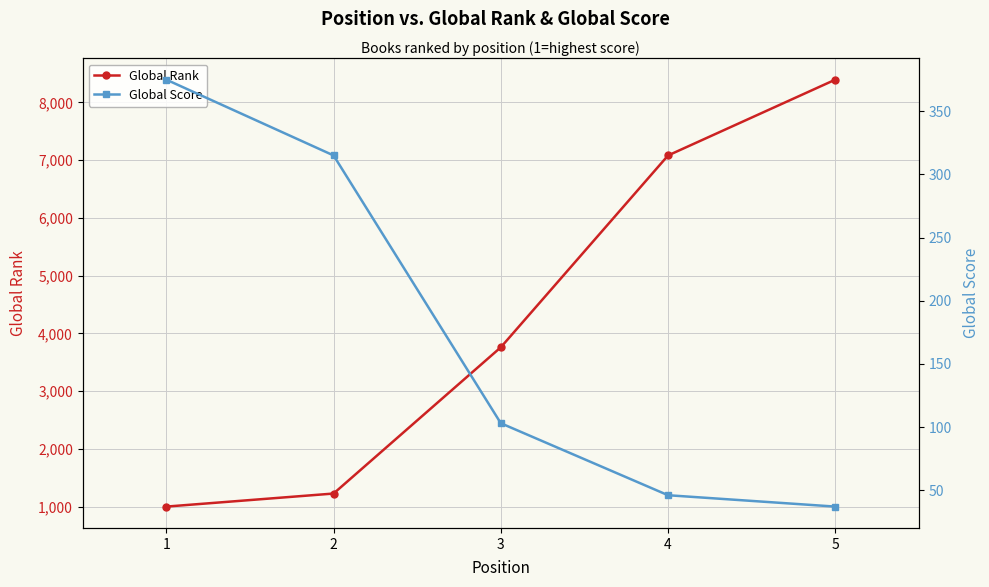

List the series in order of their overall mean, lowest first.

Global Score, Global Rank